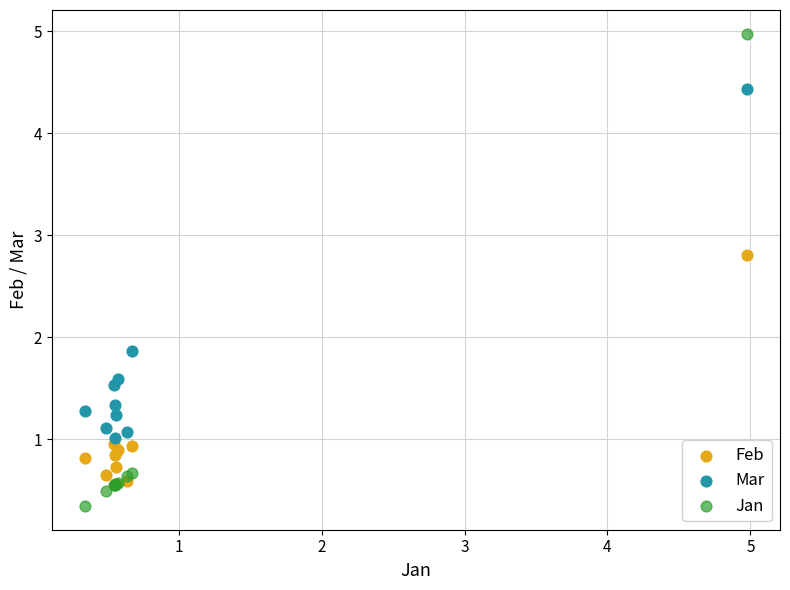

Across all series, what Y value is closest to 2?

1.9